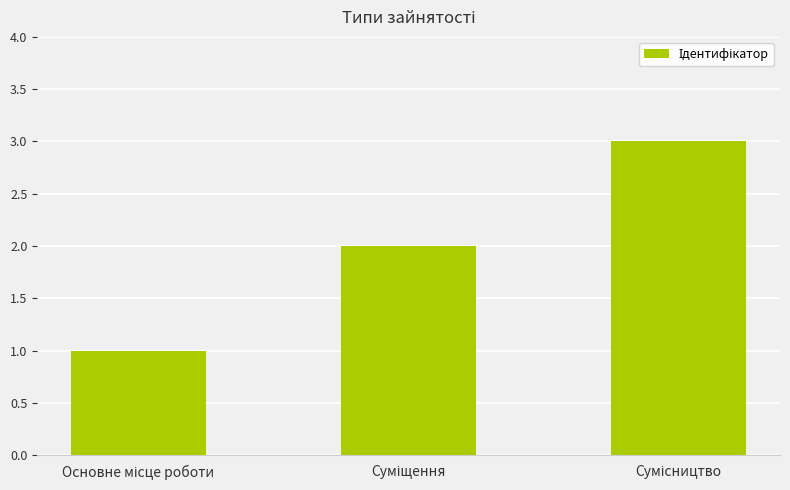

What is the sum of all values?

6